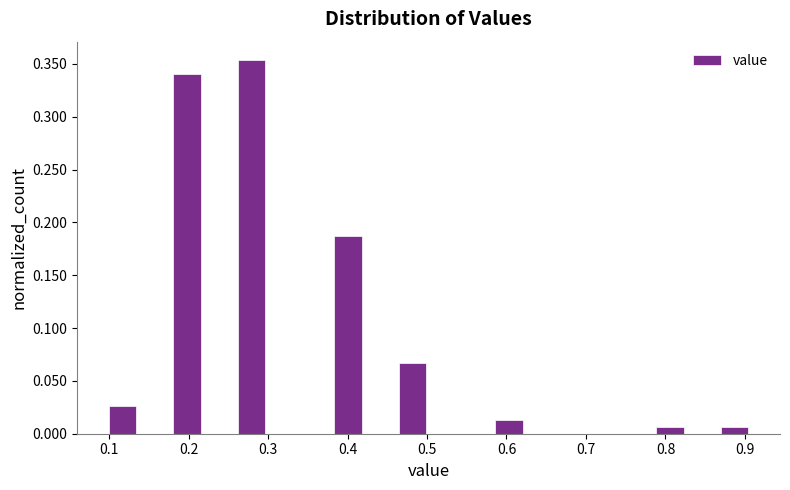

How tall is the bar that spans 0.38 to 0.42 on the x-axis? Neither the bar edges nor the heights are printed on the chart, so give them approximately, as read against the axes.

0.185